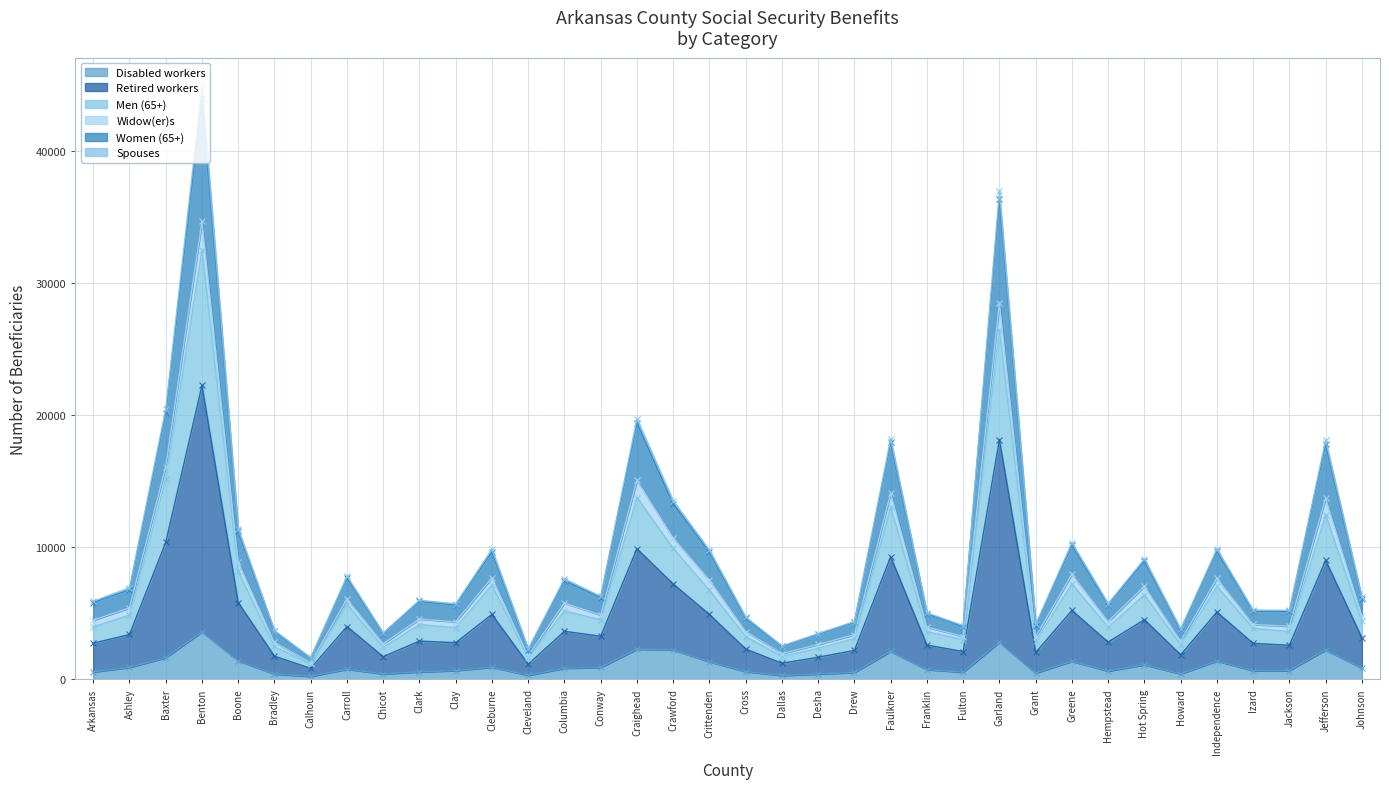

How many data points does each series have?

36